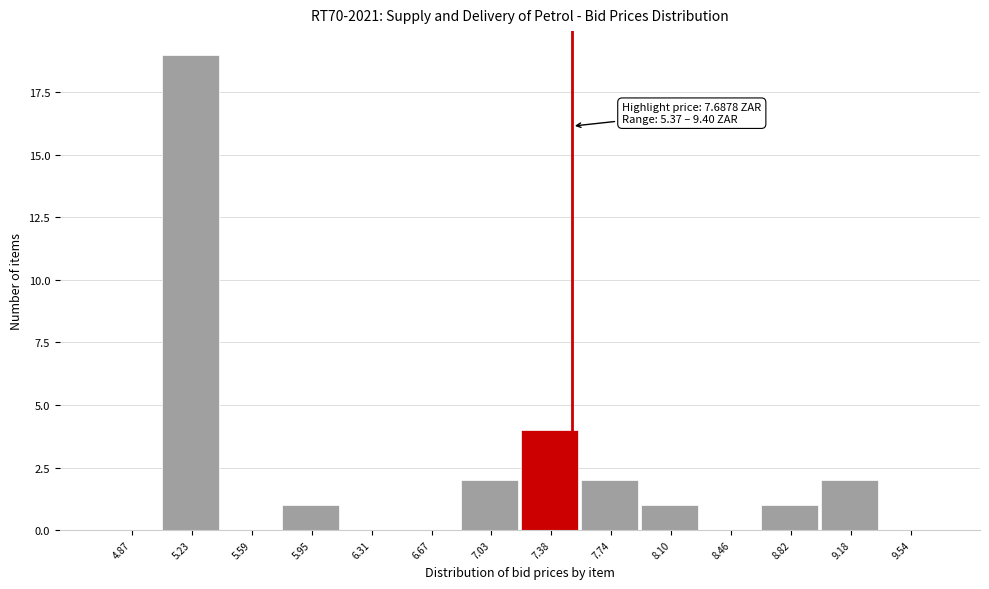

Reading right to left, transcribe all the data shown in this chart.

9.54=0	9.18=2	8.82=1	8.46=0	8.10=1	7.74=2	7.38=4	7.03=2	6.67=0	6.31=0	5.95=1	5.59=0	5.23=19	4.87=0